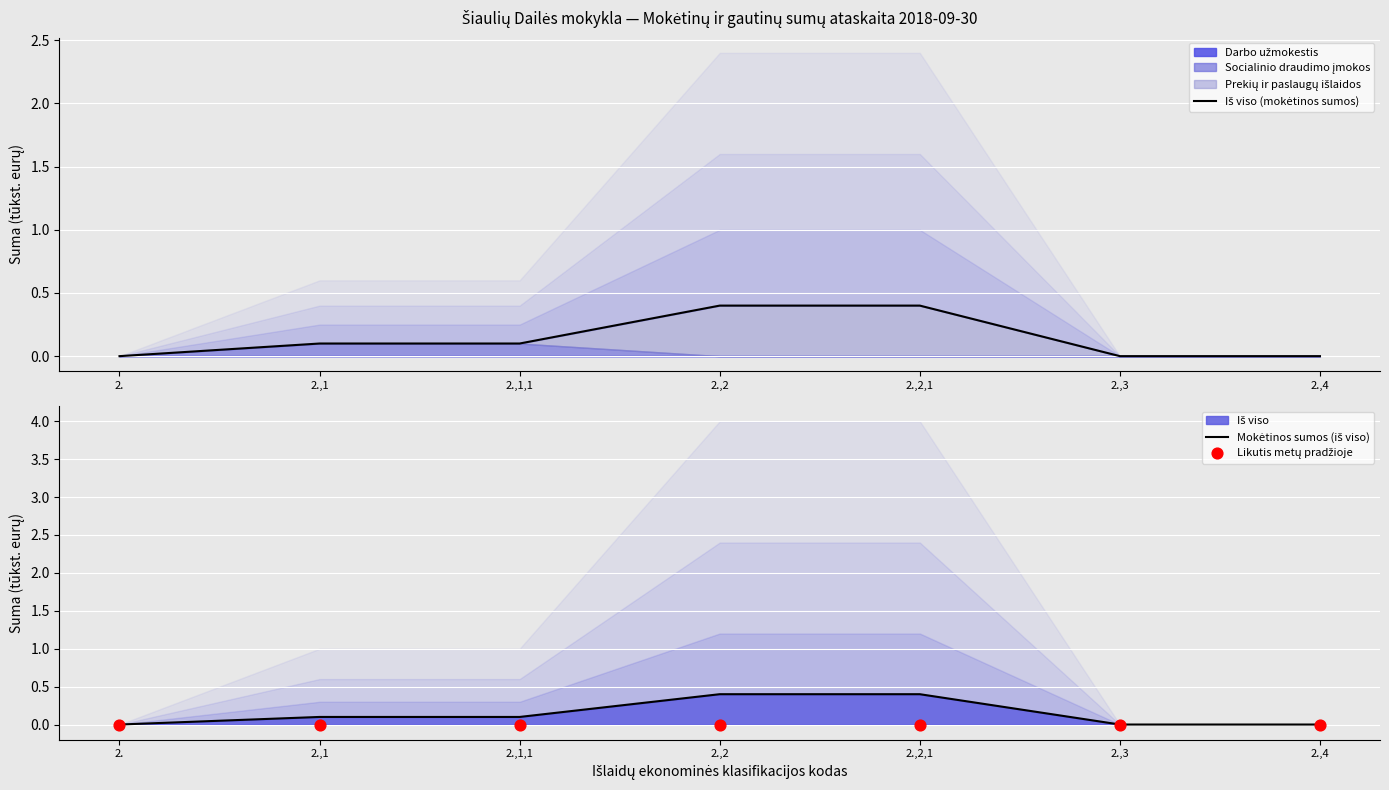

At how many categories does at least one series exceed 0?

4